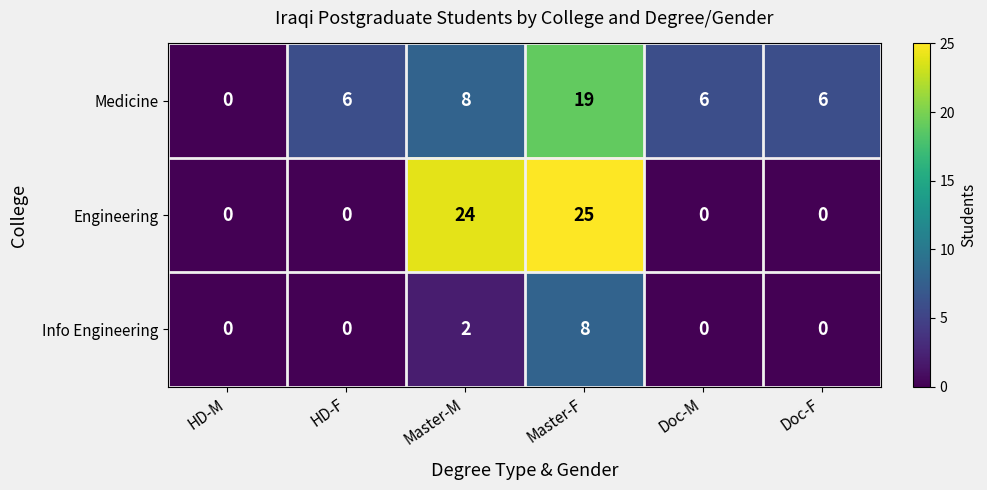

Rank the series by their maximum value, from highest to lowest.

Engineering, Medicine, Info Engineering